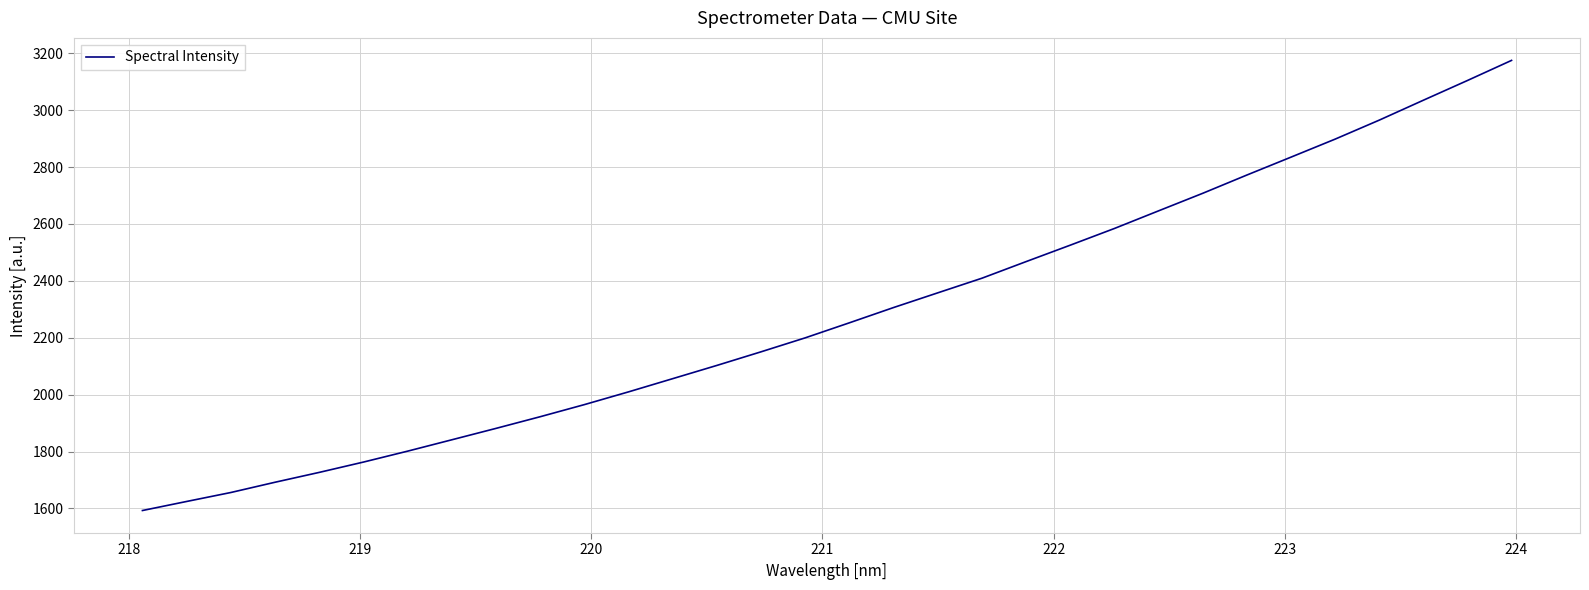

What is the difference between the maximum and minimum values?

1582.2